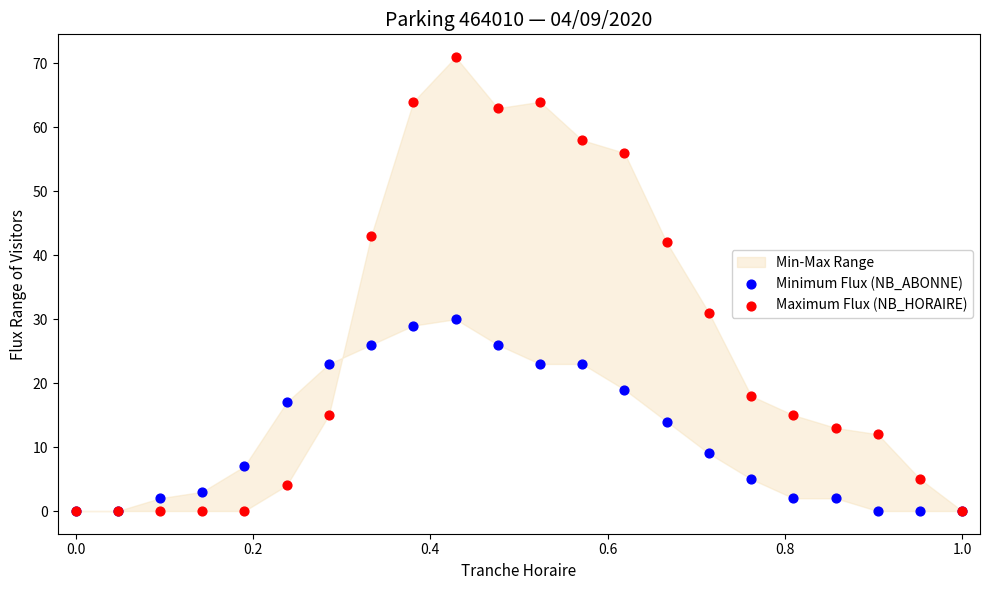

In the Maximum Flux (NB_HORAIRE) series, what Y value is closest to 35?

31